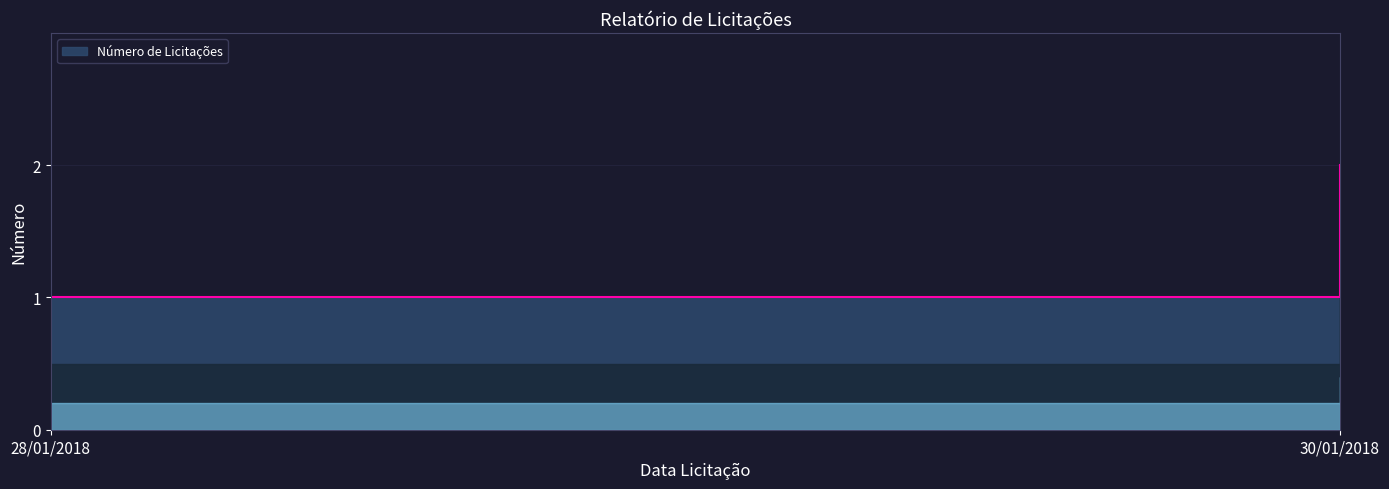

Reading left to right, extract all data points from this chart.

1	2